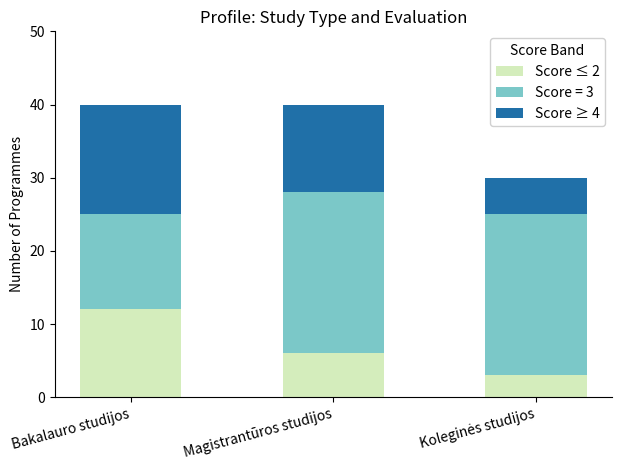

What is the difference between the maximum and minimum values in the Score ≤ 2 series?

9